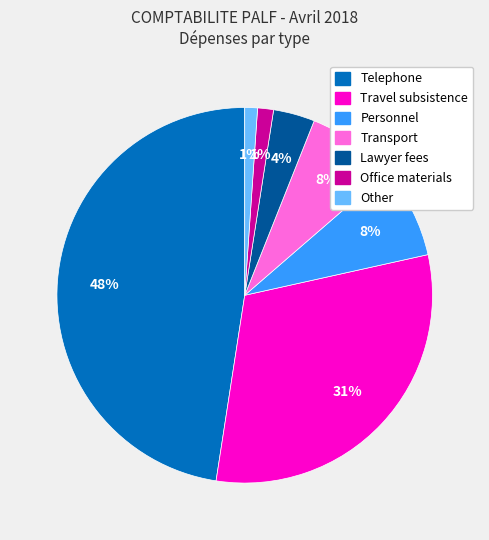

Is there a majority slice in this chart?

No